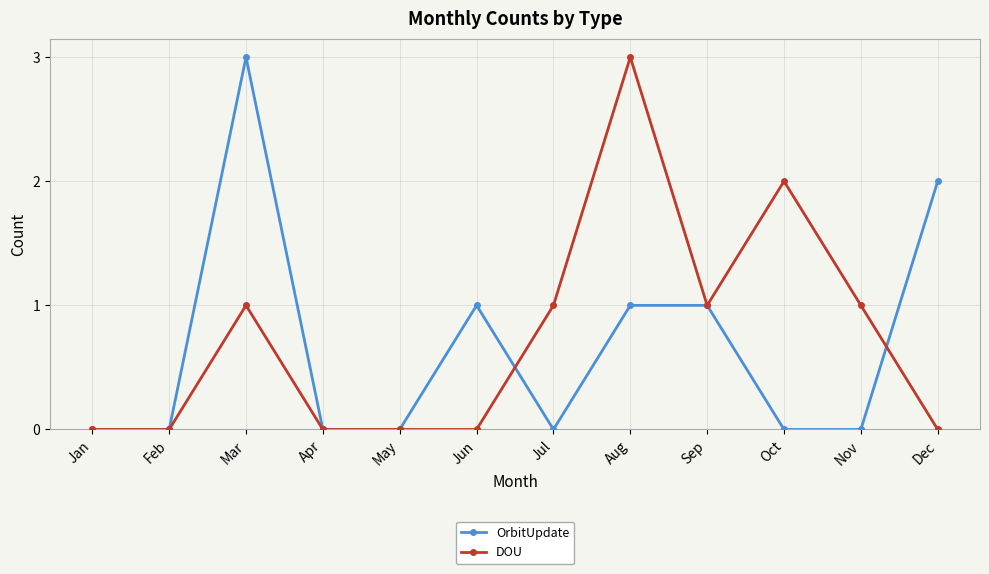

What is the difference between the DOU values at Feb and Jul?

1